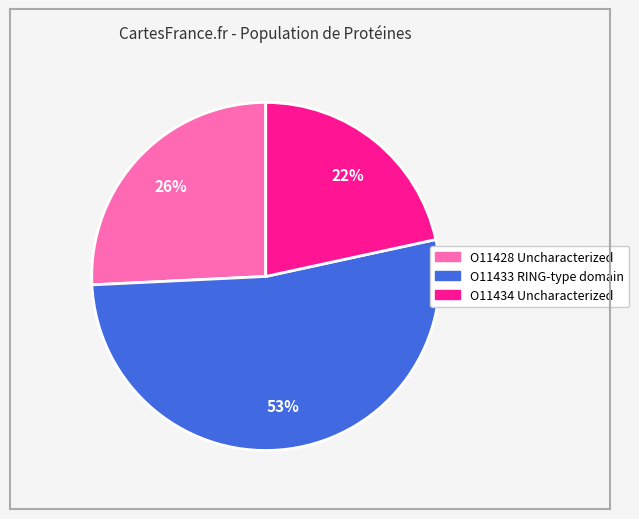

What percentage is the O11428 Uncharacterized slice, to the nearest percent?

26%